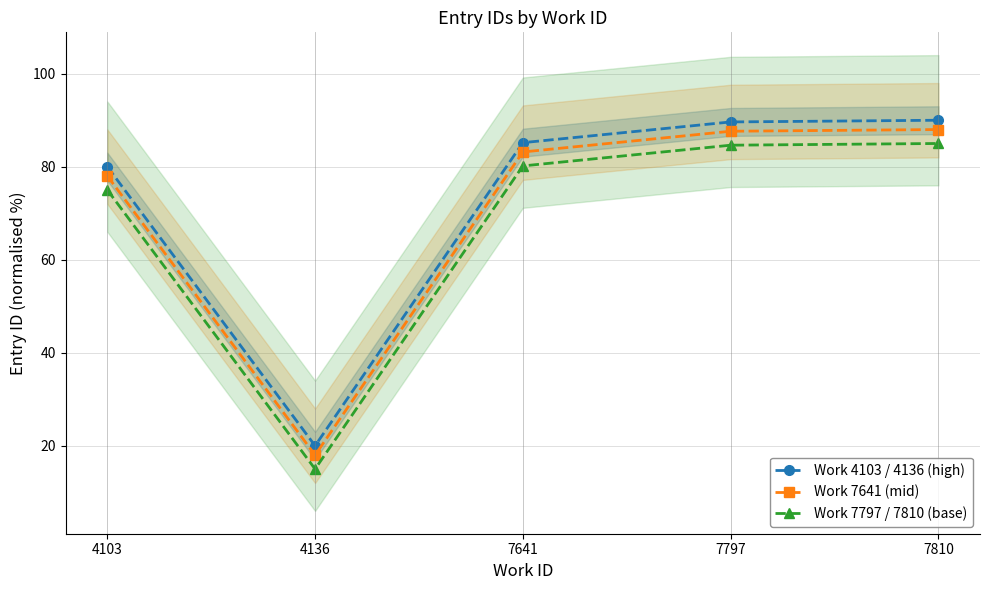

The value of Work 4103 / 4136 (high) at 4136 is 9.6. True or false?

False